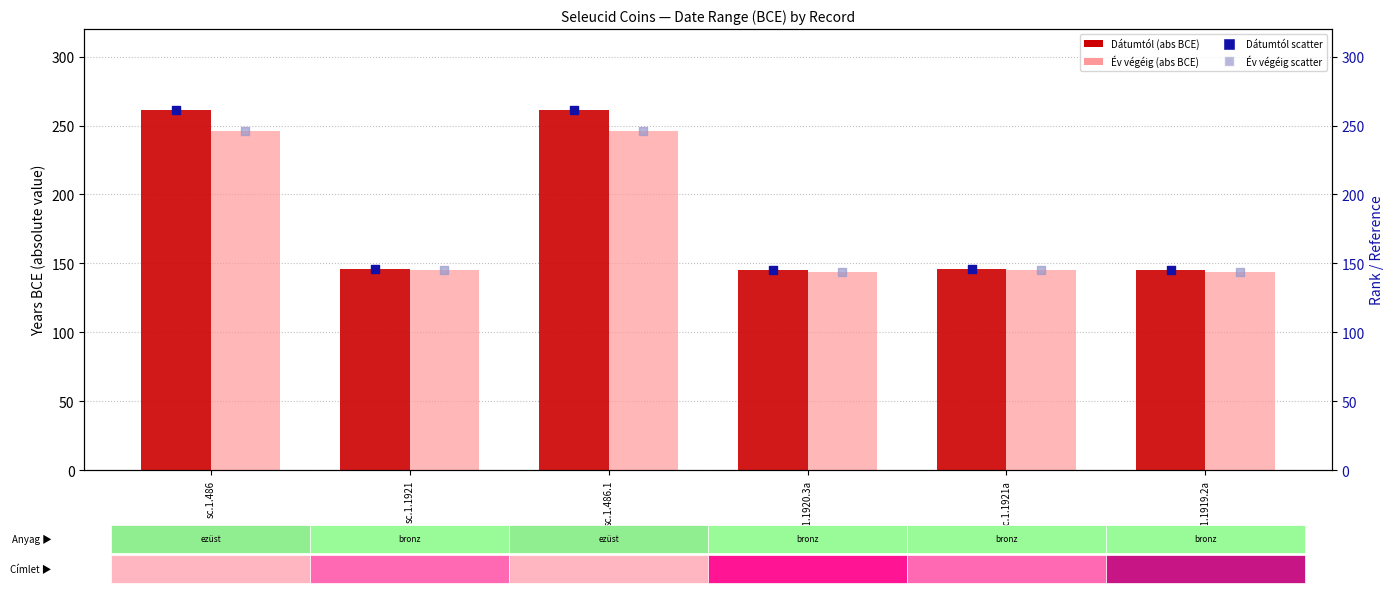

Which series has the largest total across all categories?

Dátumtól (abs)